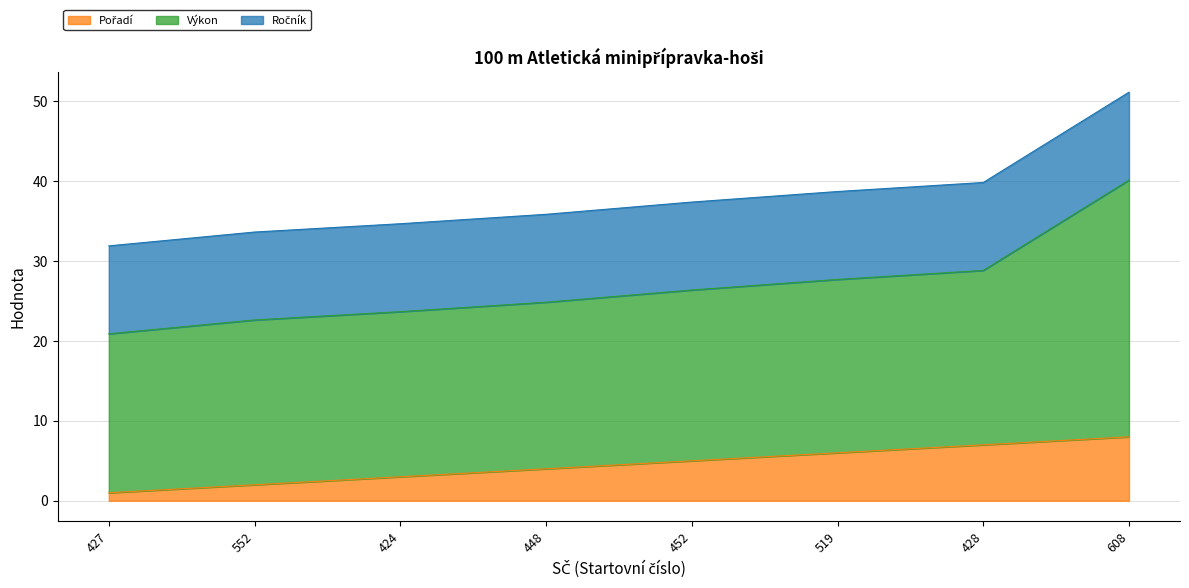

Which series has the largest total across all categories?

Výkon